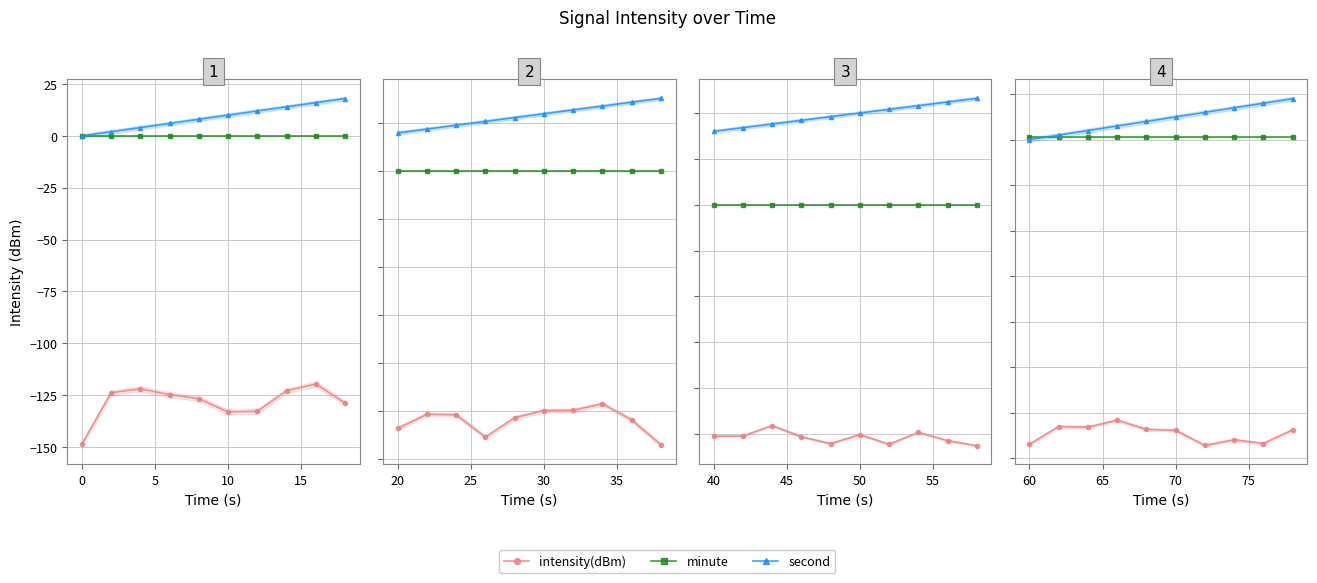

Does the chart have visible grid lines?

Yes